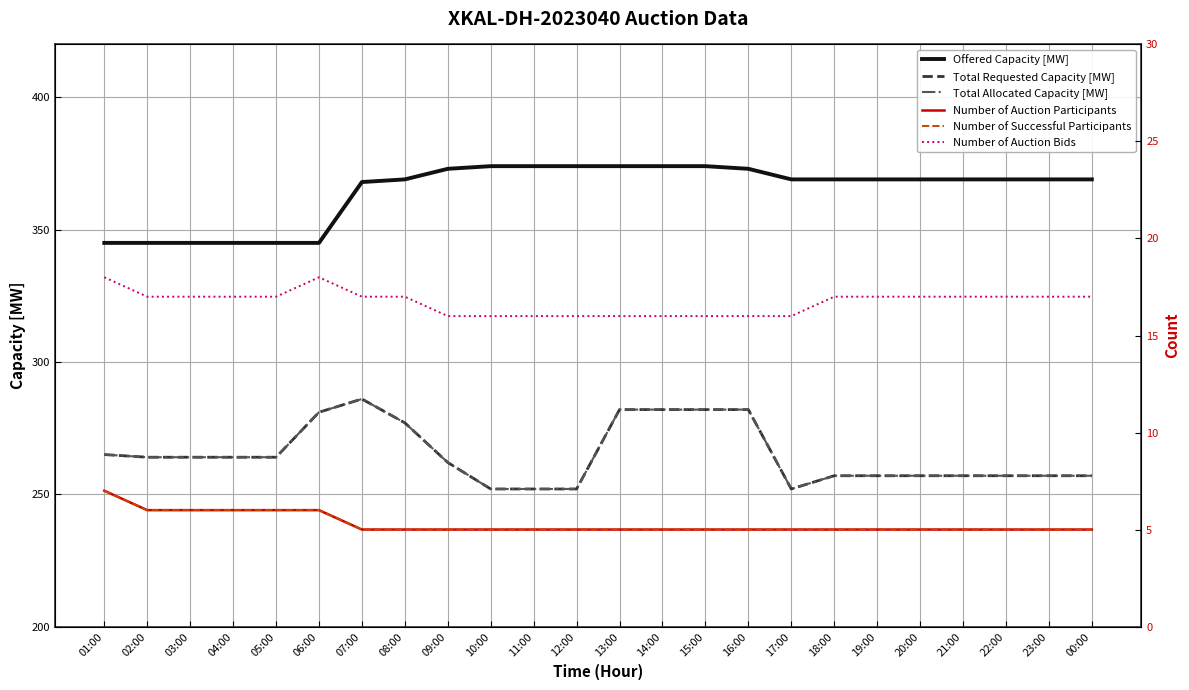

The value of Number of Auction Participants at 13:00 is 8. True or false?

False